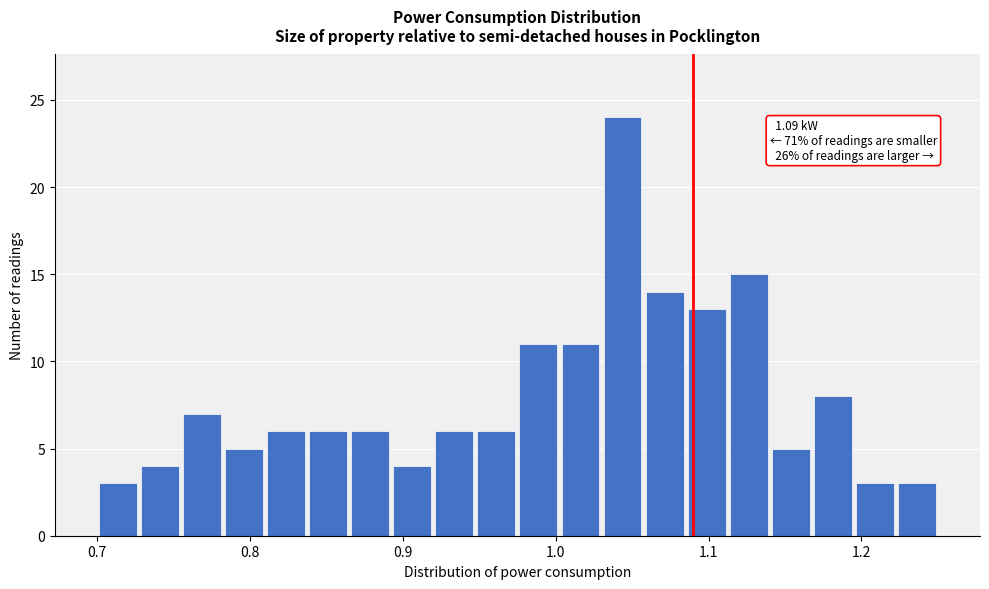

Read against the x-axis, roughly where is the centre of the tallest bar?

1.04